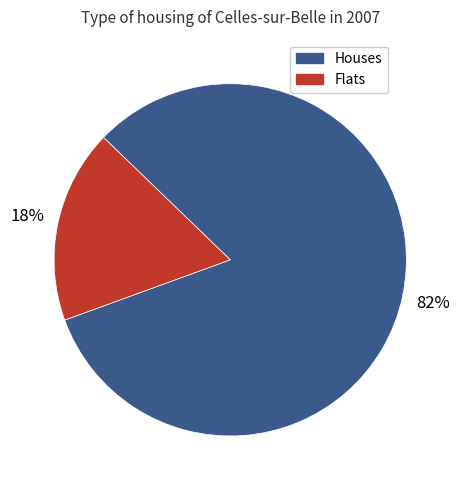

True or false: Flats accounts for 7% of the total.

False